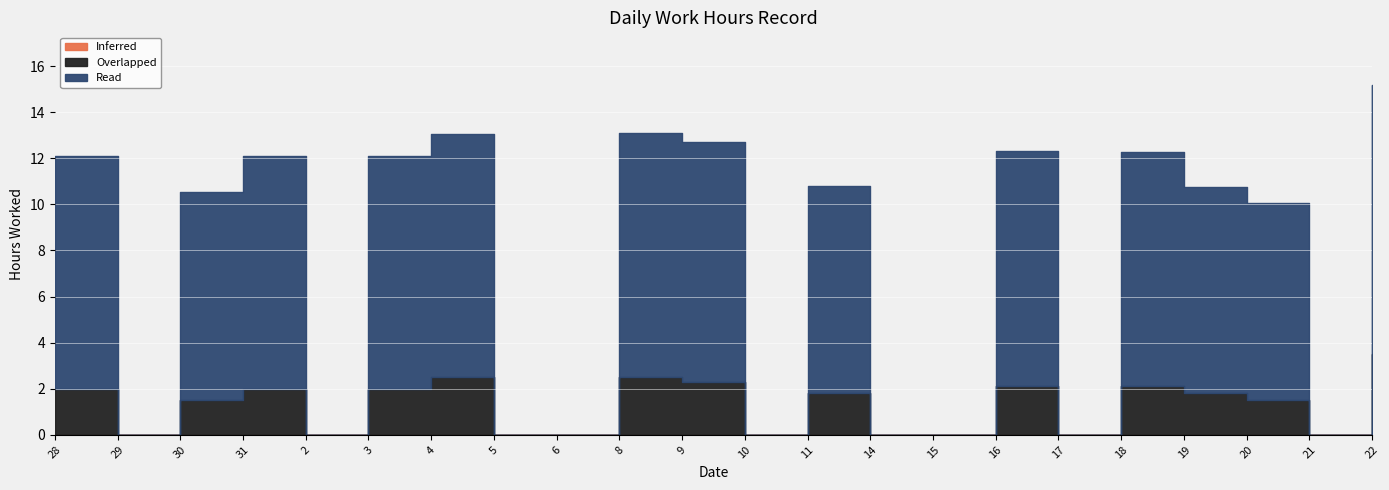

What is the difference between the highest and lowest values at 4?

10.6